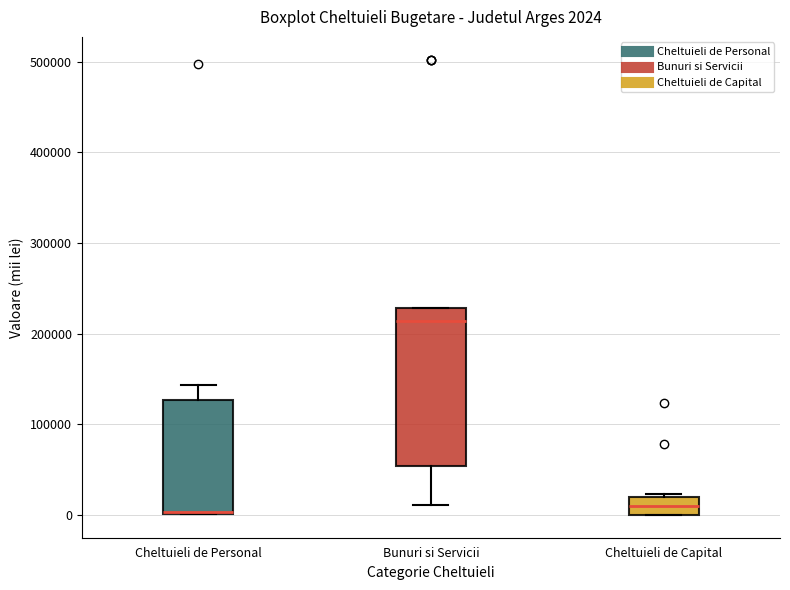

Comparing the boxes themselves (not the whiskers), which one is the tallest?

Bunuri si Servicii